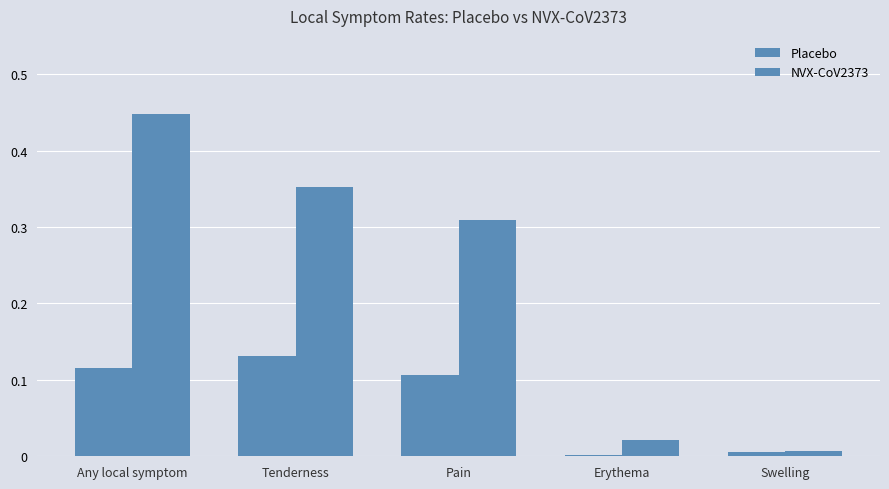

What is the difference between the highest and lowest values at Any local symptom?

0.3